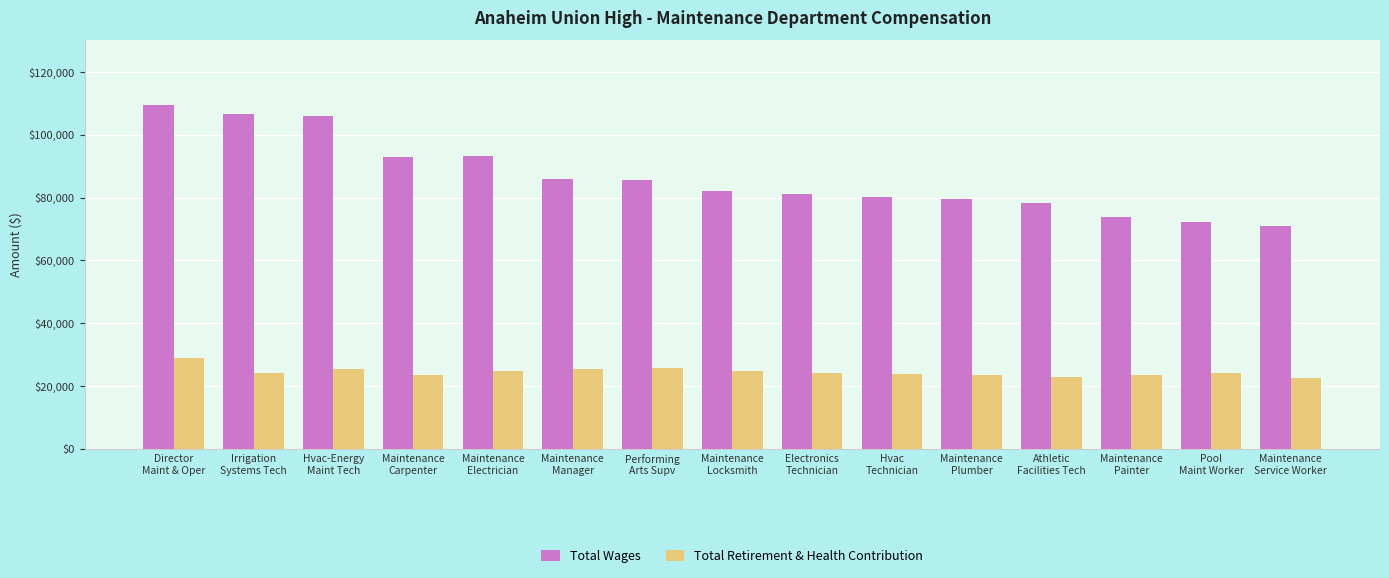

The value of Total Retirement & Health Contribution at Maintenance
Painter is 12123. True or false?

False